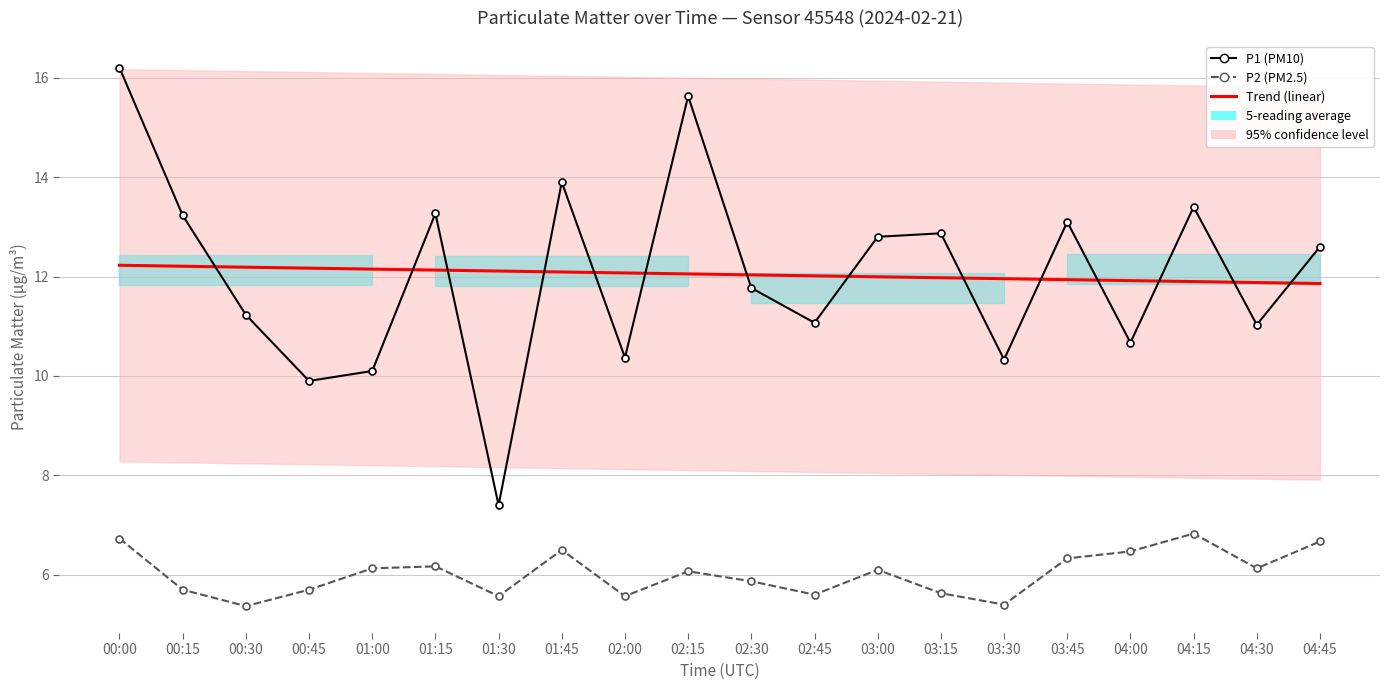

Is it true that Trend (linear) equals 5.2 at 02:45?

False